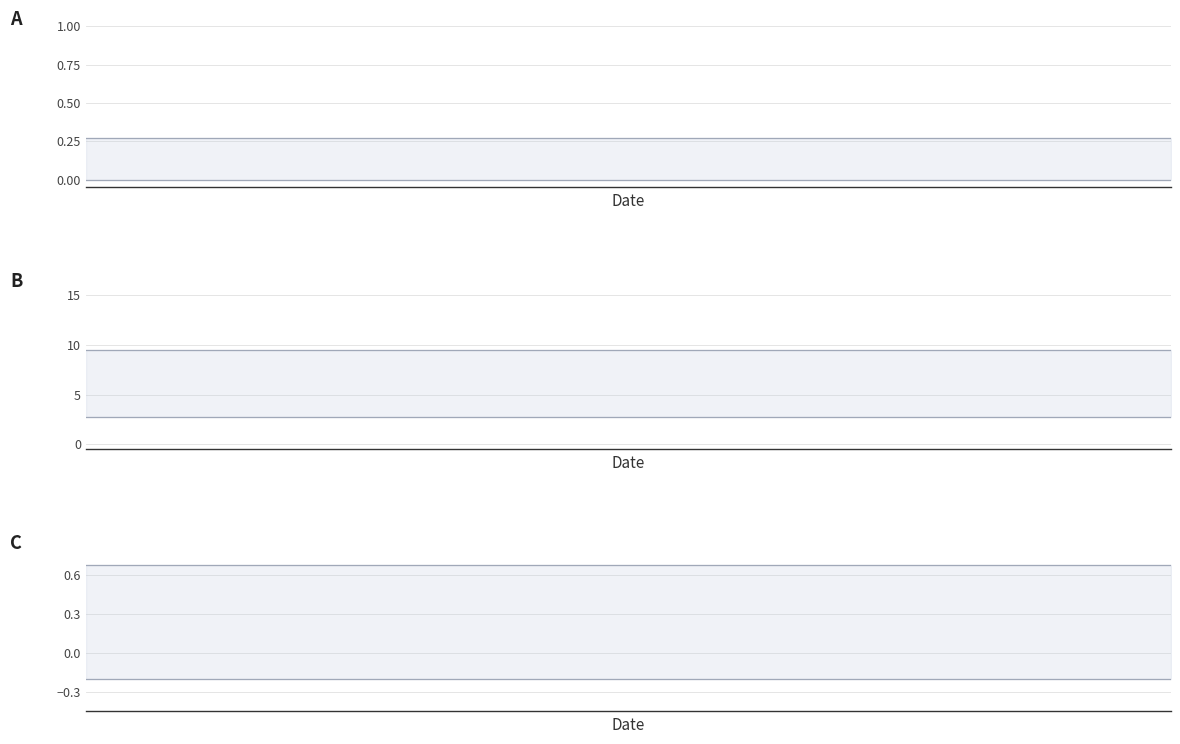

True or false: A lower and C lower intersect in this chart.

False